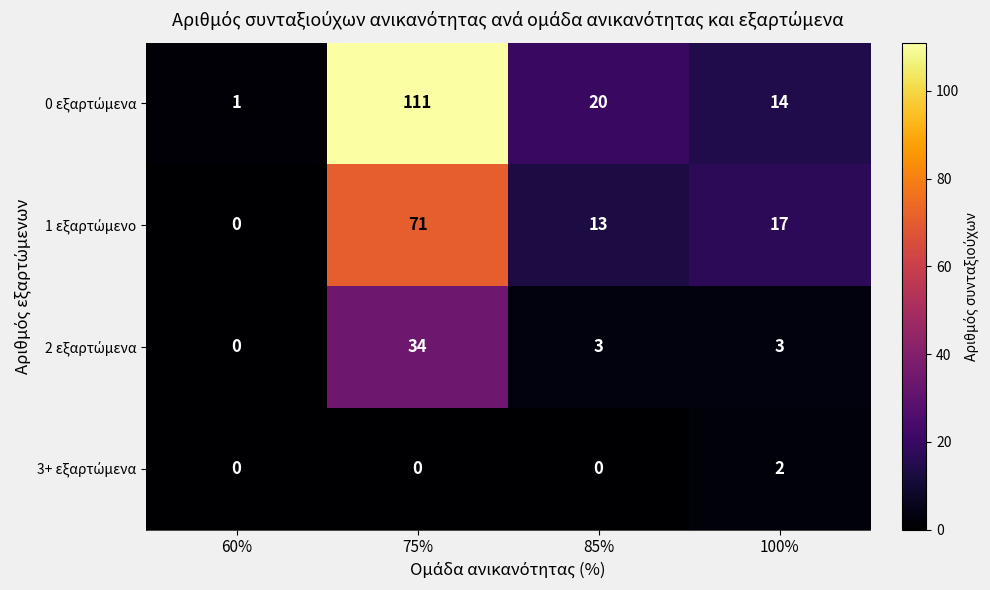

What is the total value across all series at 100%?

36